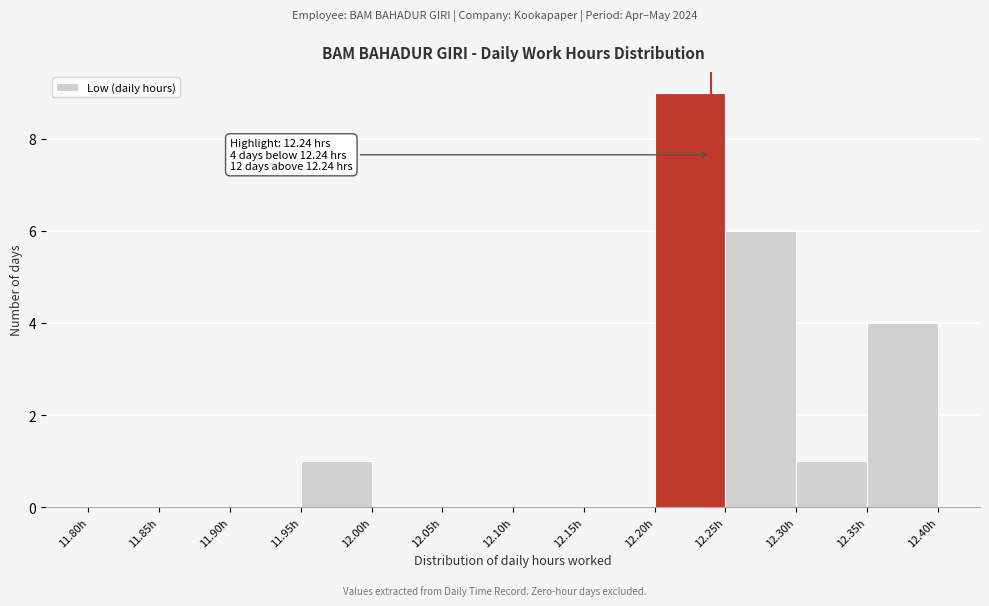

Over which range of the x-axis is the bar tallest?

12.20 to 12.25